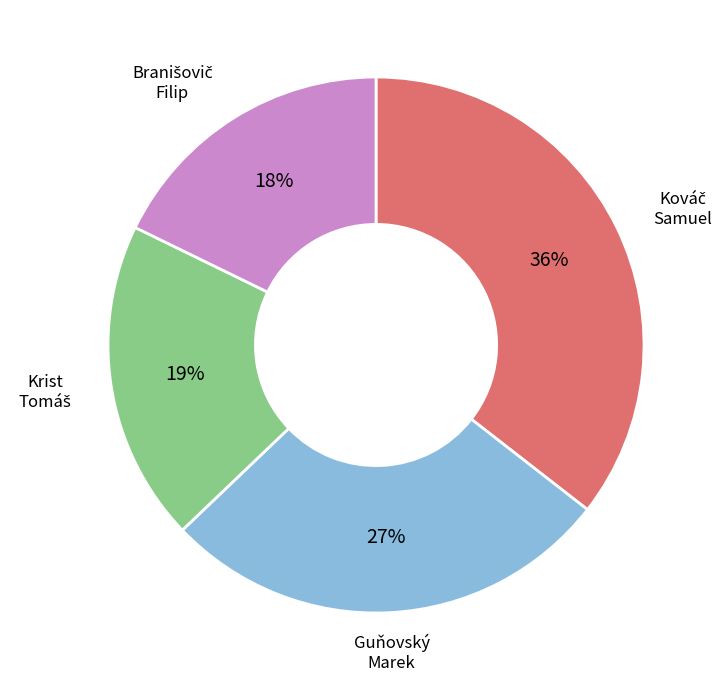

To the nearest percent, what is the difference between the largest and smallest slice percentages?

18%